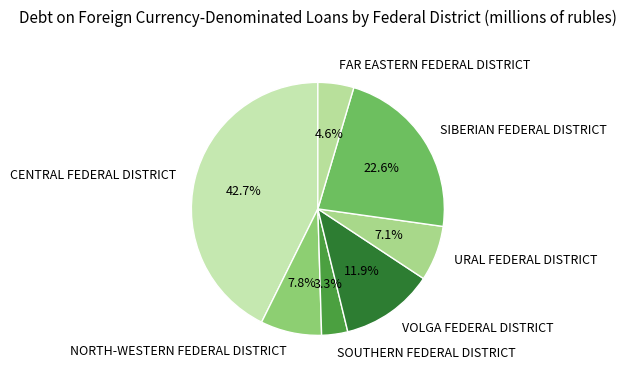

Is the sum of SOUTHERN FEDERAL DISTRICT and NORTH-WESTERN FEDERAL DISTRICT greater than half?

No